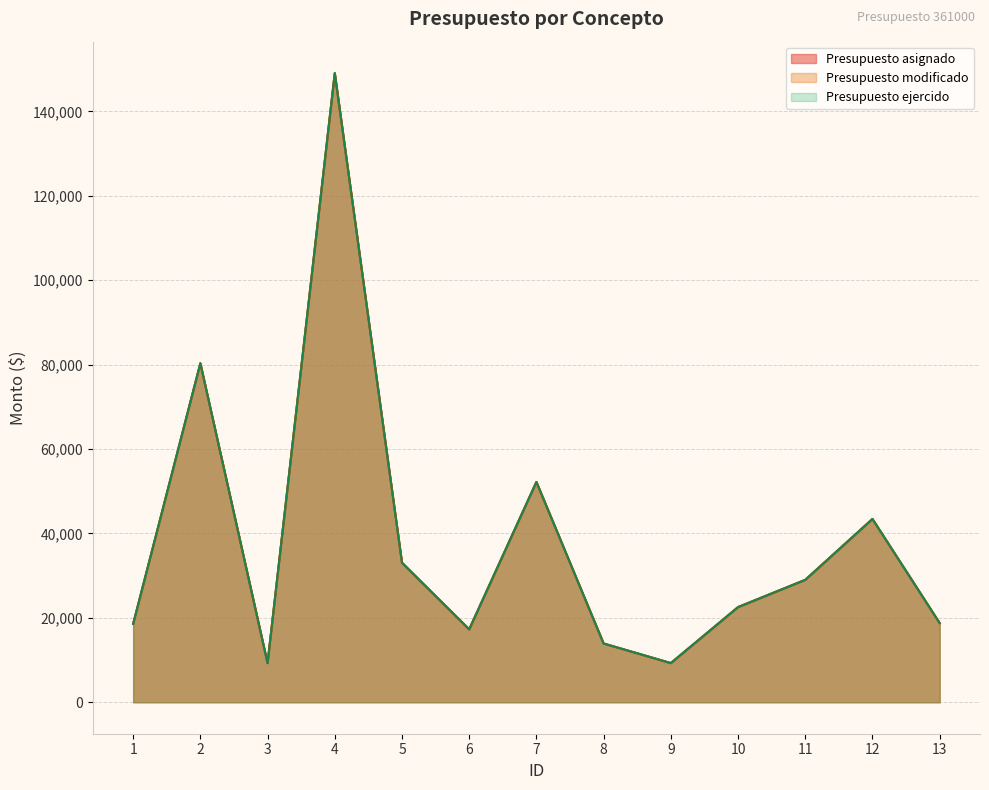

True or false: Presupuesto asignado has a value of 6194.8 at 9.

False